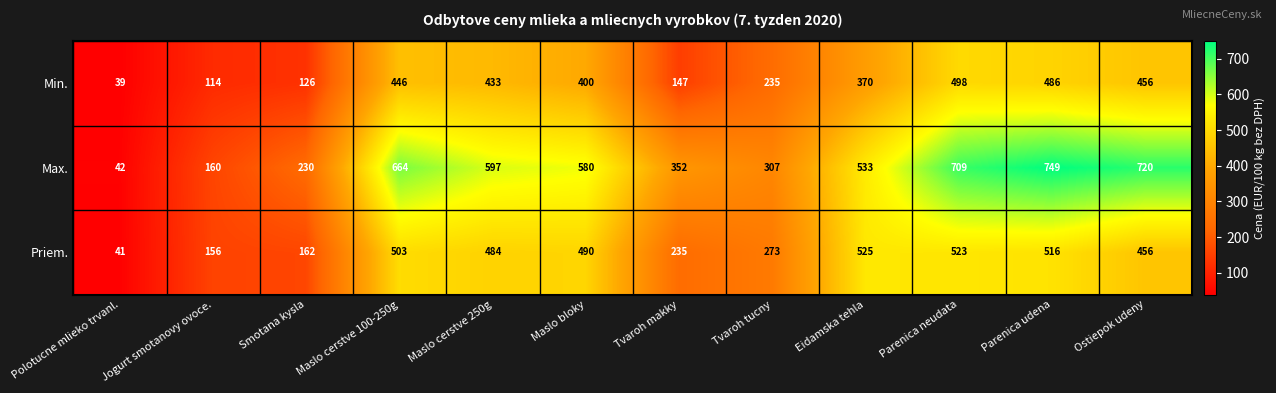

Rank the series by their maximum value, from highest to lowest.

Max., Priem., Min.